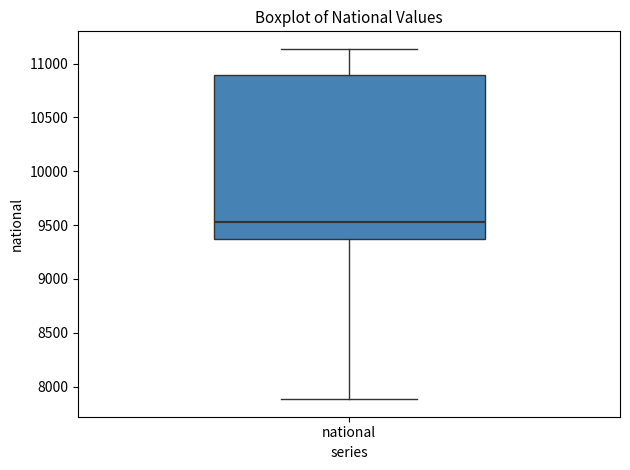

Transcribe this box plot: give where the median line is, the range the box spans, and where the two whiskers end, as read against the y-axis. The values are not printed on the chart, so give them approximately, as read against the axis.

median 9550, box 9350 to 10900, whiskers 7900 to 11150